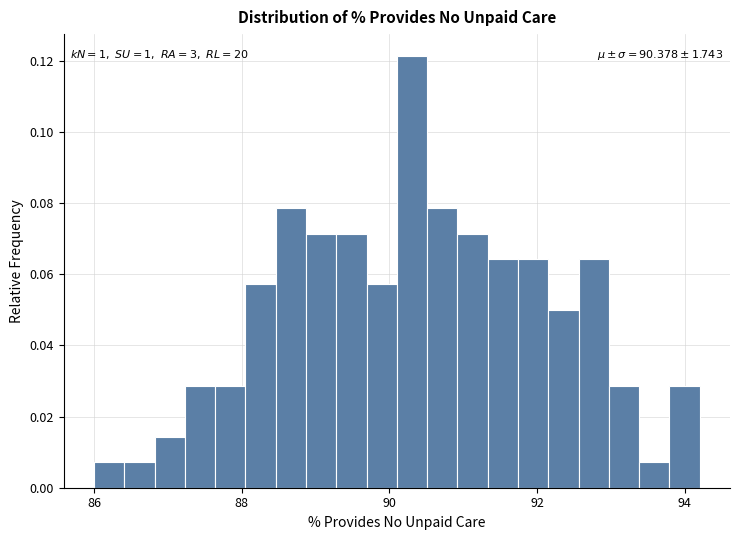

Read against the x-axis, roughly where is the centre of the tallest bar?

90.4